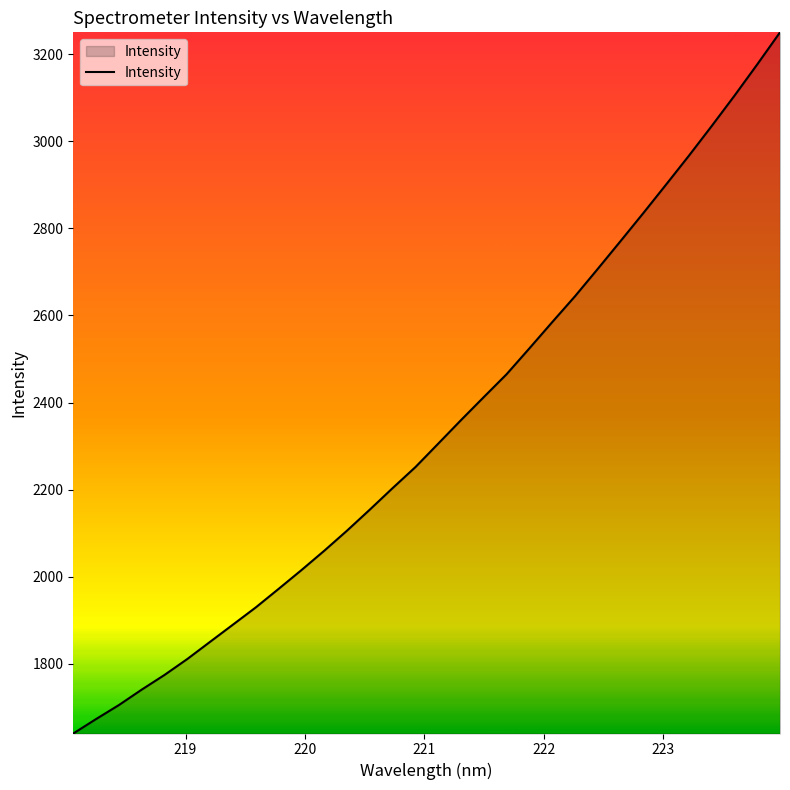

What is the smallest value displayed?

1640.0